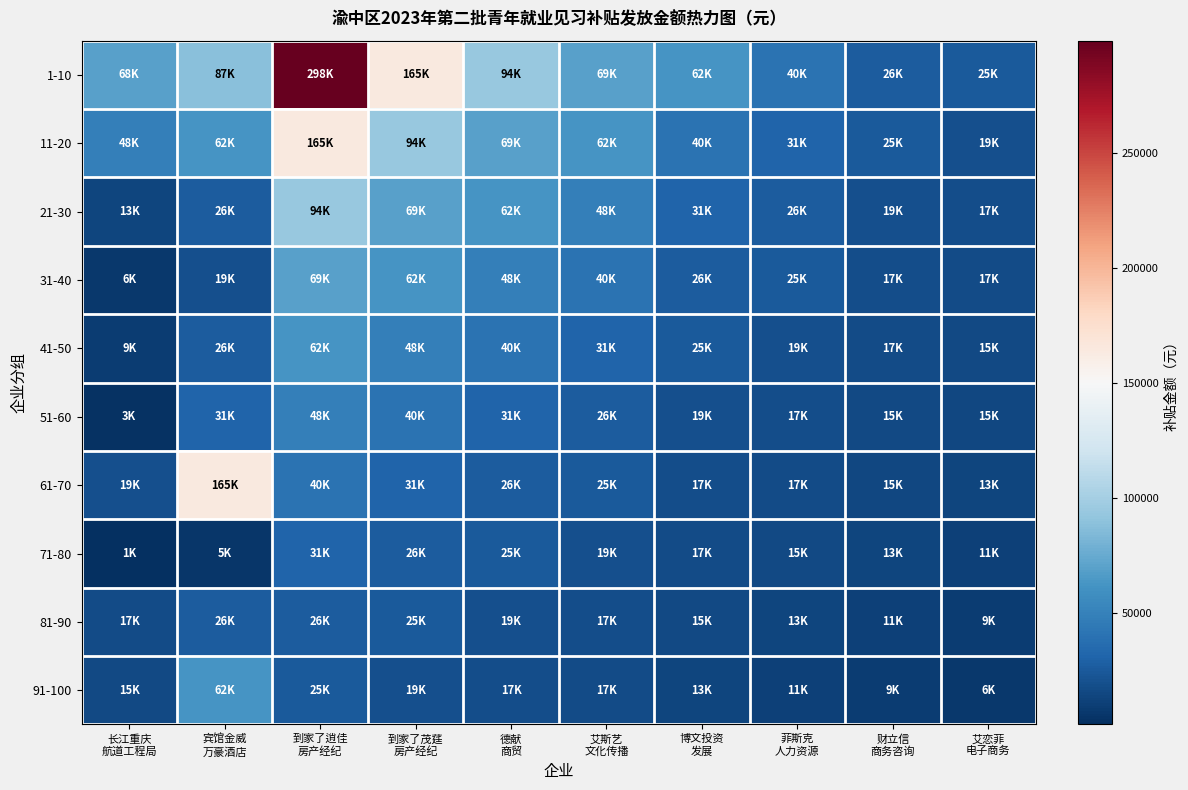

Reading left to right, what are all the values shown in this chart?

1-10: 长江重庆
航道工程局=68900	宾馆金威
万豪酒店=87800	到家了逍佳
房产经纪=298700	到家了茂莛
房产经纪=165000	德献
商贸=94200	艾斯艺
文化传播=69400	博文投资
发展=62800	菲斯克
人力资源=40000	财立信
商务咨询=26400	艾恋菲
电子商务=25000
11-20: 长江重庆
航道工程局=48700	宾馆金威
万豪酒店=62800	到家了逍佳
房产经纪=165000	到家了茂莛
房产经纪=94200	德献
商贸=69400	艾斯艺
文化传播=62800	博文投资
发展=40000	菲斯克
人力资源=31400	财立信
商务咨询=25000	艾恋菲
电子商务=19800
21-30: 长江重庆
航道工程局=13500	宾馆金威
万豪酒店=26400	到家了逍佳
房产经纪=94200	到家了茂莛
房产经纪=69400	德献
商贸=62800	艾斯艺
文化传播=48700	博文投资
发展=31400	菲斯克
人力资源=26400	财立信
商务咨询=19800	艾恋菲
电子商务=17900
31-40: 长江重庆
航道工程局=6300	宾馆金威
万豪酒店=19800	到家了逍佳
房产经纪=69400	到家了茂莛
房产经纪=62800	德献
商贸=48700	艾斯艺
文化传播=40000	博文投资
发展=26400	菲斯克
人力资源=25000	财立信
商务咨询=17900	艾恋菲
电子商务=17200
41-50: 长江重庆
航道工程局=9100	宾馆金威
万豪酒店=26200	到家了逍佳
房产经纪=62800	到家了茂莛
房产经纪=48700	德献
商贸=40000	艾斯艺
文化传播=31400	博文投资
发展=25000	菲斯克
人力资源=19800	财立信
商务咨询=17200	艾恋菲
电子商务=15800
51-60: 长江重庆
航道工程局=3100	宾馆金威
万豪酒店=31400	到家了逍佳
房产经纪=48700	到家了茂莛
房产经纪=40000	德献
商贸=31400	艾斯艺
文化传播=26400	博文投资
发展=19800	菲斯克
人力资源=17900	财立信
商务咨询=15800	艾恋菲
电子商务=15100
61-70: 长江重庆
航道工程局=19800	宾馆金威
万豪酒店=165000	到家了逍佳
房产经纪=40000	到家了茂莛
房产经纪=31400	德献
商贸=26400	艾斯艺
文化传播=25000	博文投资
发展=17900	菲斯克
人力资源=17200	财立信
商务咨询=15100	艾恋菲
电子商务=13500
71-80: 长江重庆
航道工程局=1400	宾馆金威
万豪酒店=5400	到家了逍佳
房产经纪=31400	到家了茂莛
房产经纪=26400	德献
商贸=25000	艾斯艺
文化传播=19800	博文投资
发展=17200	菲斯克
人力资源=15800	财立信
商务咨询=13500	艾恋菲
电子商务=11800
81-90: 长江重庆
航道工程局=17200	宾馆金威
万豪酒店=26200	到家了逍佳
房产经纪=26400	到家了茂莛
房产经纪=25000	德献
商贸=19800	艾斯艺
文化传播=17900	博文投资
发展=15800	菲斯克
人力资源=13500	财立信
商务咨询=11800	艾恋菲
电子商务=9100
91-100: 长江重庆
航道工程局=15800	宾馆金威
万豪酒店=62800	到家了逍佳
房产经纪=25000	到家了茂莛
房产经纪=19800	德献
商贸=17900	艾斯艺
文化传播=17200	博文投资
发展=13500	菲斯克
人力资源=11800	财立信
商务咨询=9100	艾恋菲
电子商务=6300